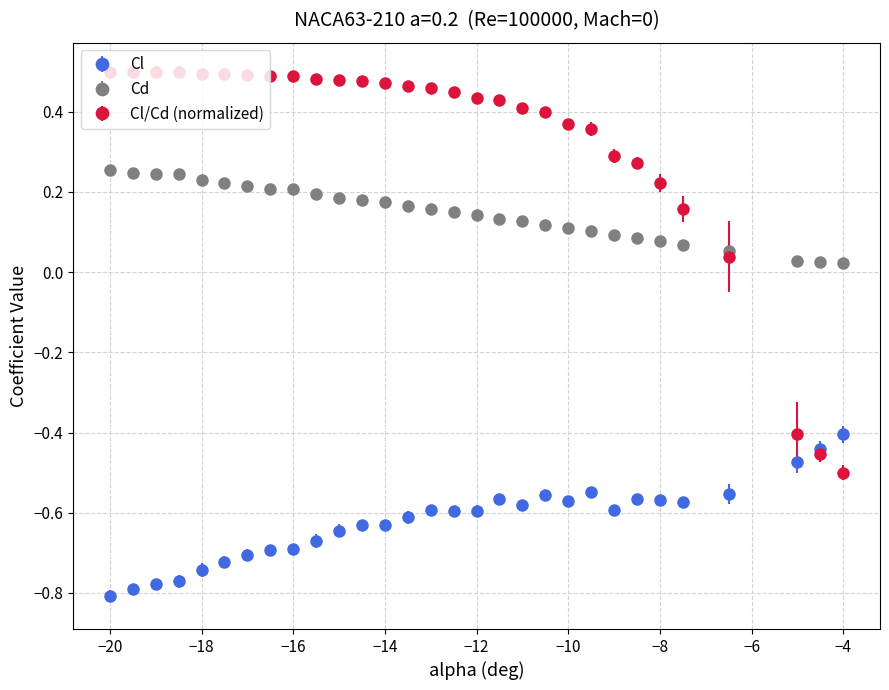

Which series ends up on top after the final intersection of Cl/Cd (normalized) and Cd?

Cd